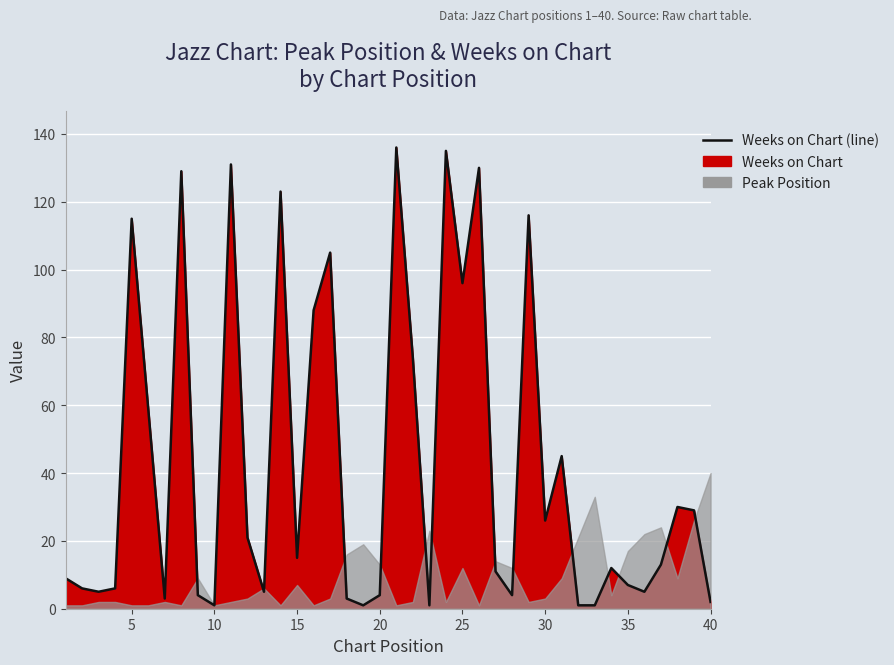

How many lines are shown in the chart?

1